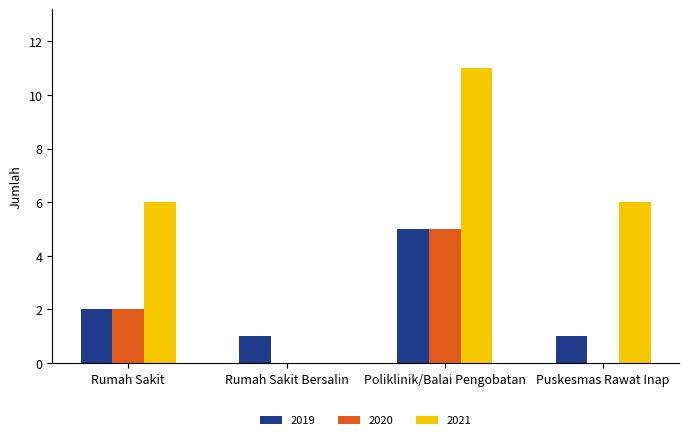

The 2021 series shows 6 at Rumah Sakit Bersalin. True or false?

False